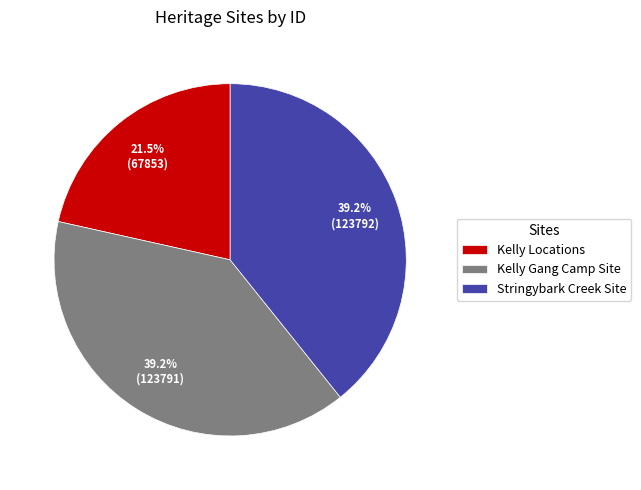

What portion of the pie excludes Kelly Gang Camp Site?

60.8%